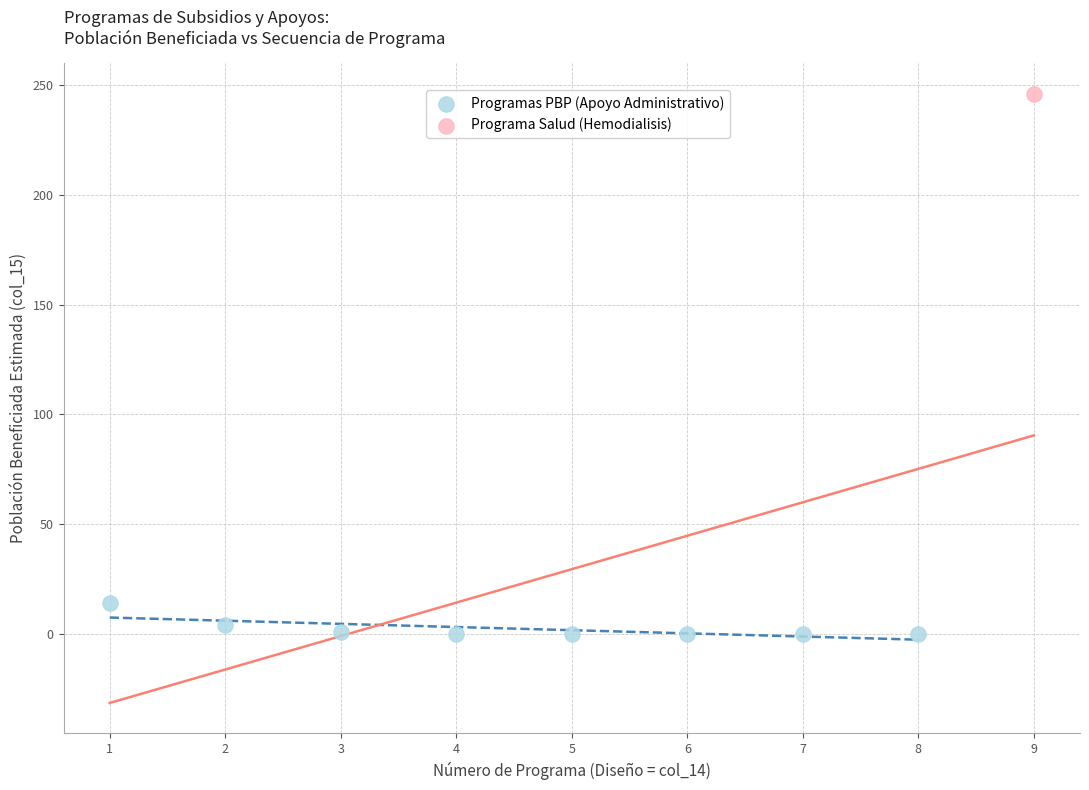

What are all the series names shown in the legend?

Programas PBP (Apoyo Administrativo), Programa Salud (Hemodialisis)